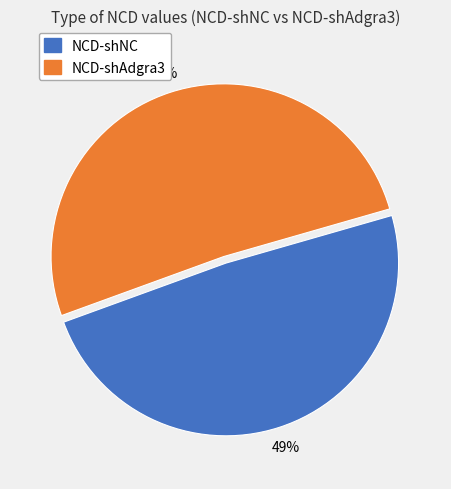

What percentage is the NCD-shNC slice, to the nearest percent?

49%